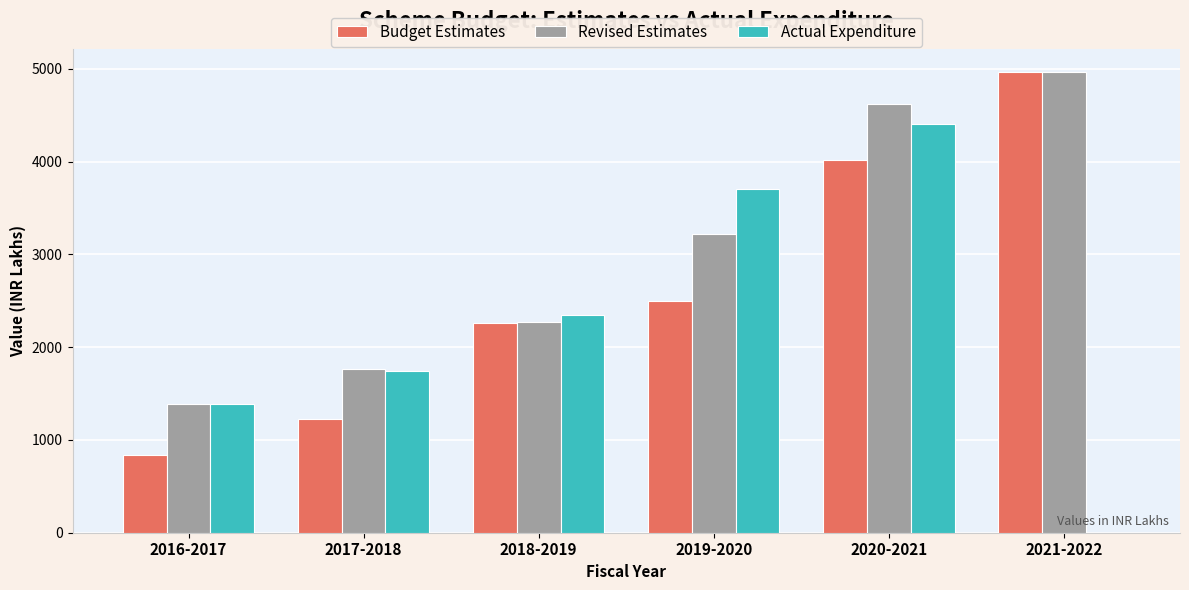

What is the approximate value of Budget Estimates at 2021-2022?

4968.0